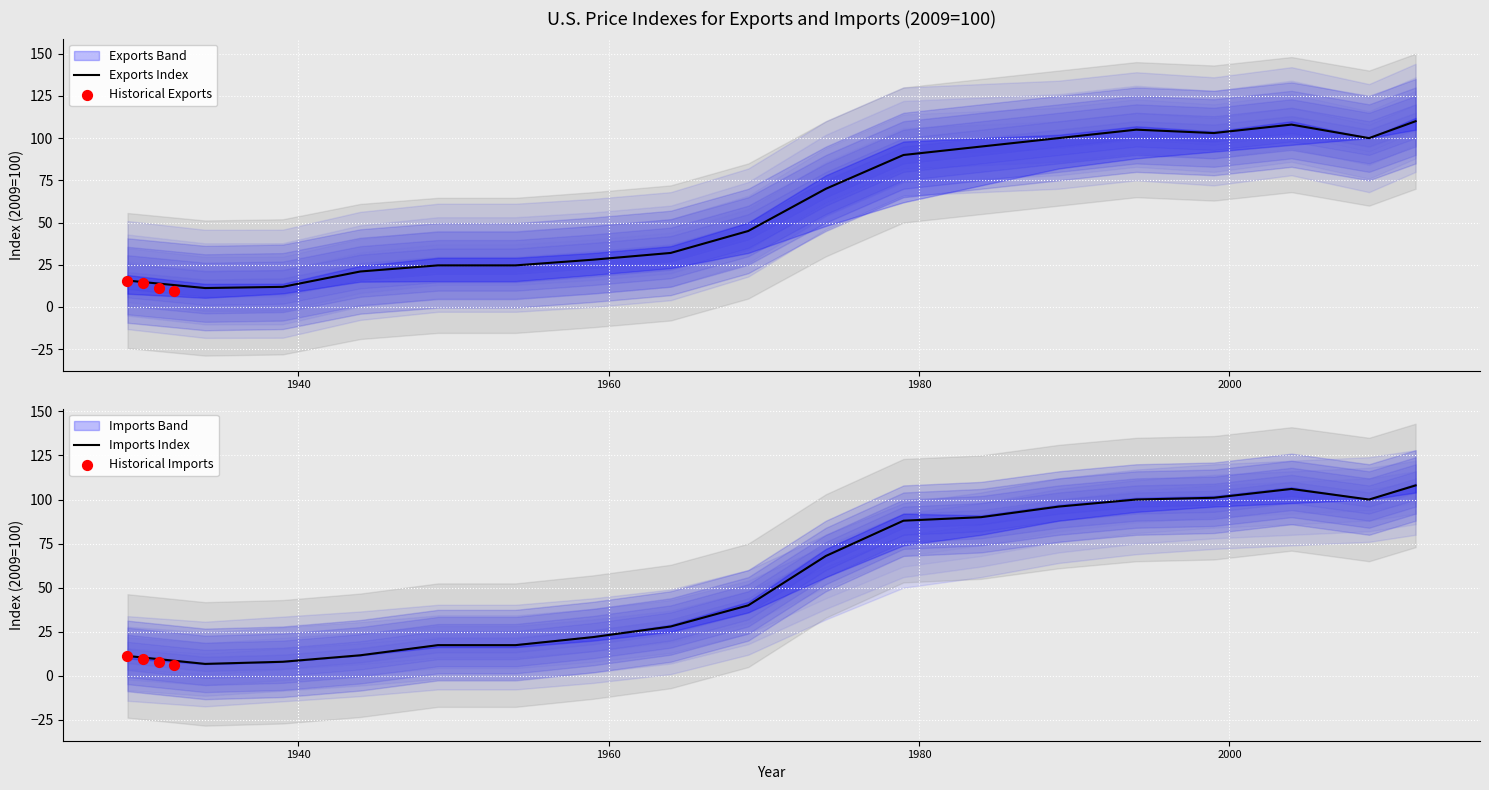

What is the total value across all series at 1954?

120.7